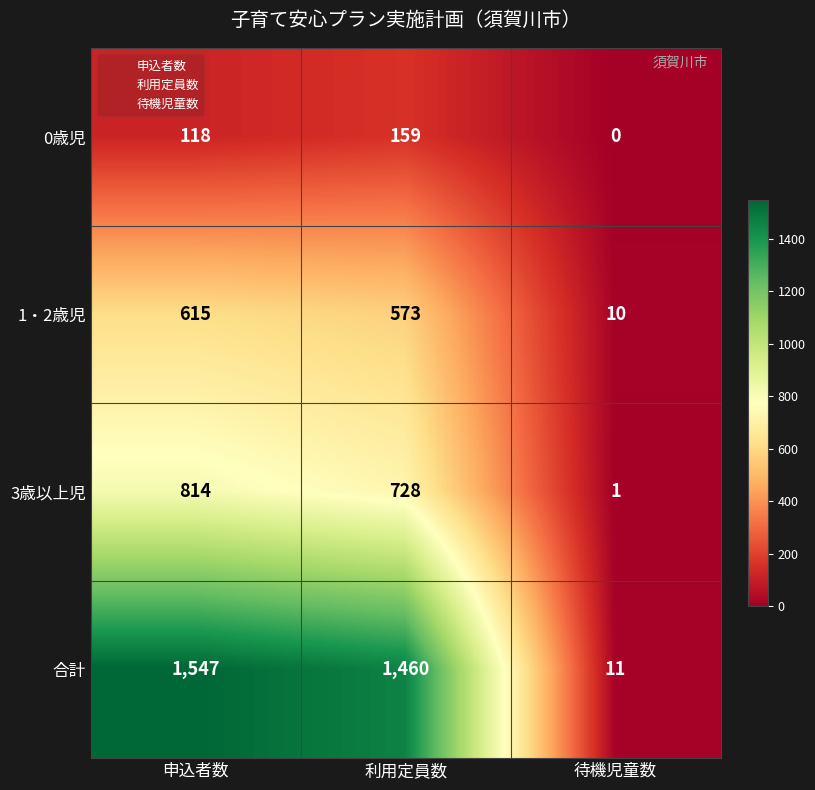

Which label corresponds to the smallest value in the chart?

待機児童数